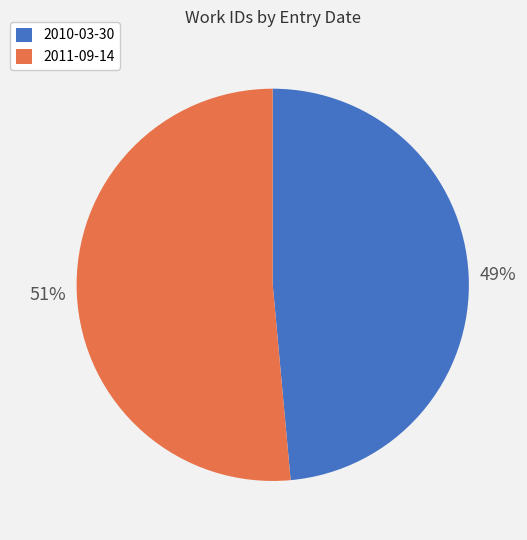

Rank the categories by value from highest to lowest.

2011-09-14, 2010-03-30